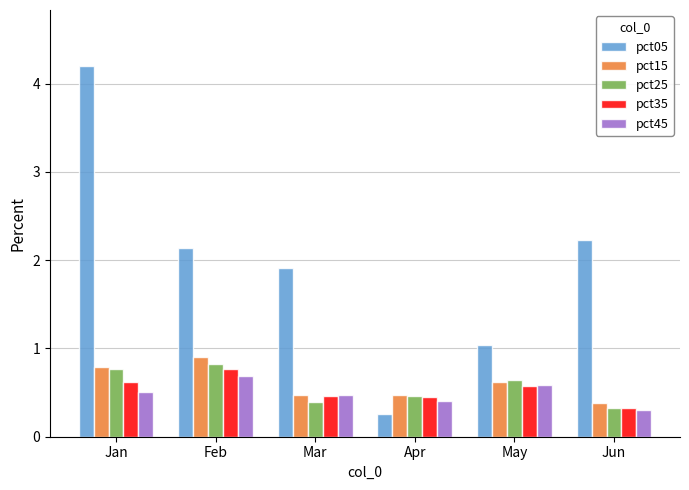

What is the greatest value displayed?

4.2